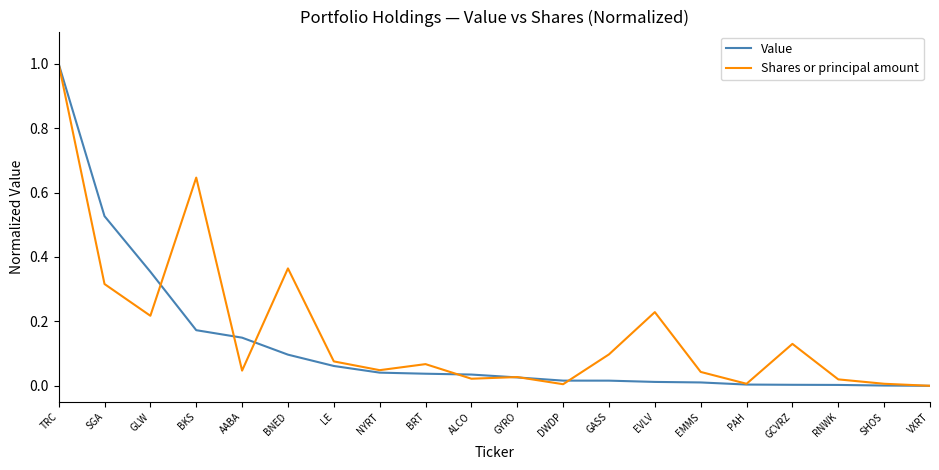

How many lines are shown in the chart?

2